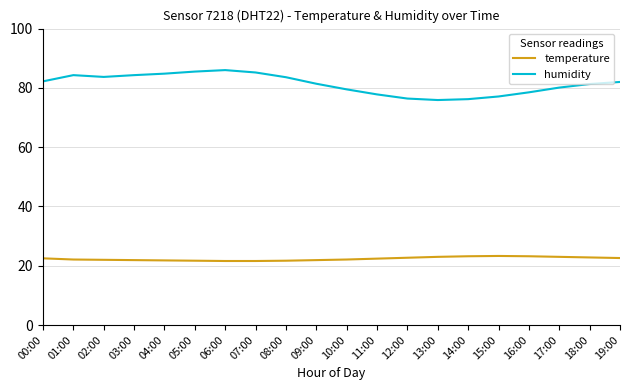

True or false: humidity and temperature cross at least once.

False